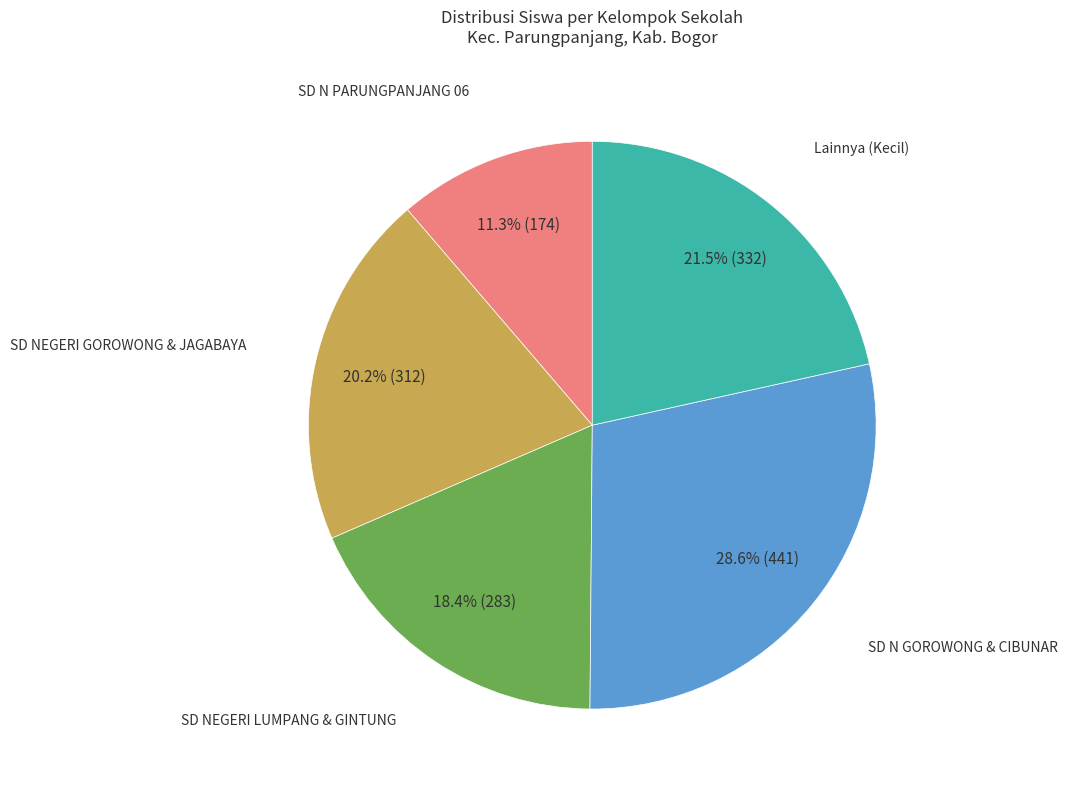

Does any single category account for the majority?

No